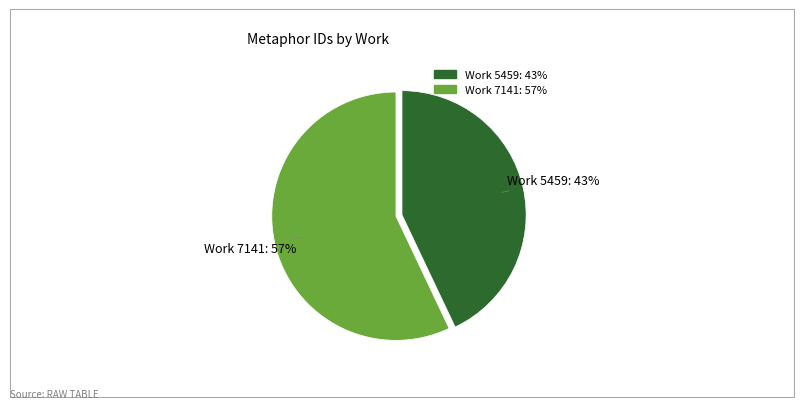

To the nearest percent, what is the difference between the largest and smallest slice percentages?

14%